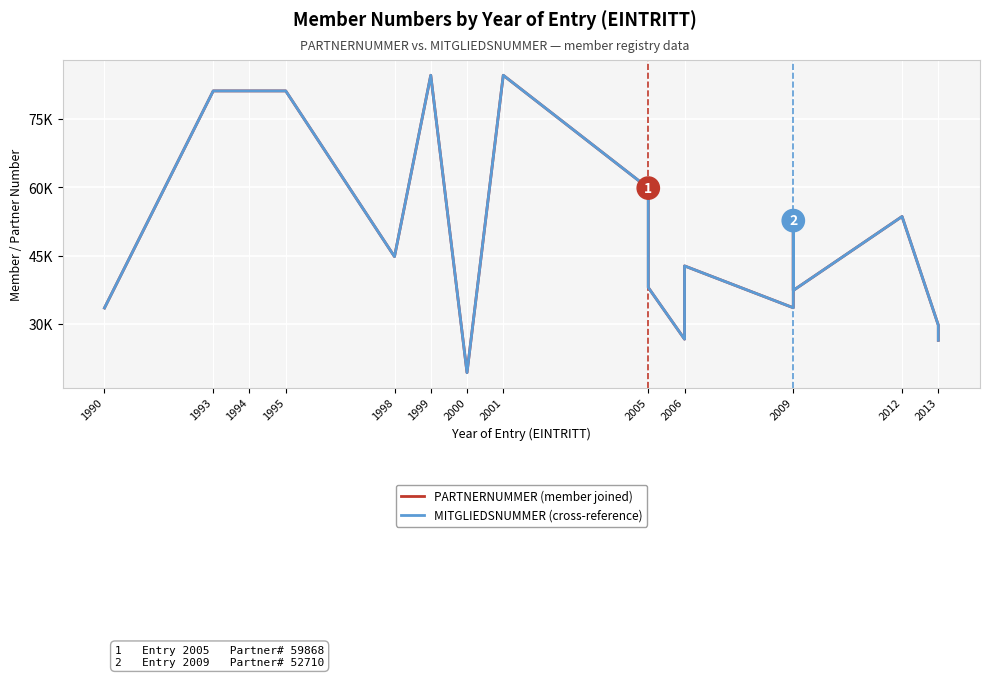

At which label does MITGLIEDSNUMMER (cross-reference) reach its minimum?

2000